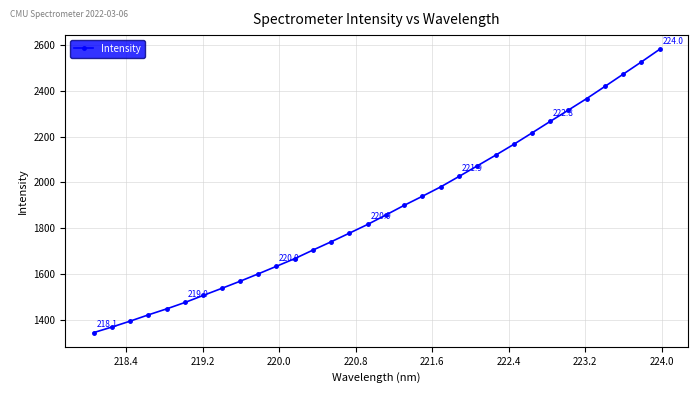

What is the greatest value displayed?

2581.9